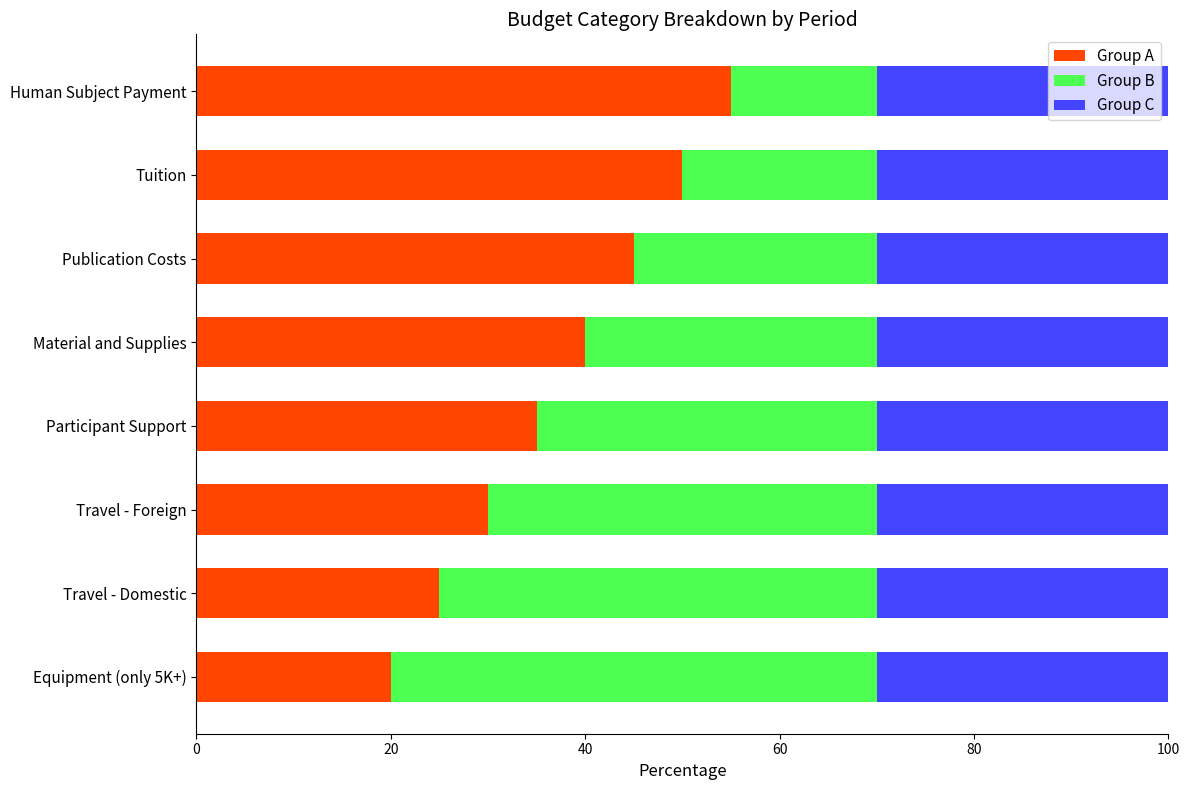

Rank the categories by Group A value from lowest to highest.

Equipment (only 5K+), Travel - Domestic, Travel - Foreign, Participant Support, Material and Supplies, Publication Costs, Tuition, Human Subject Payment